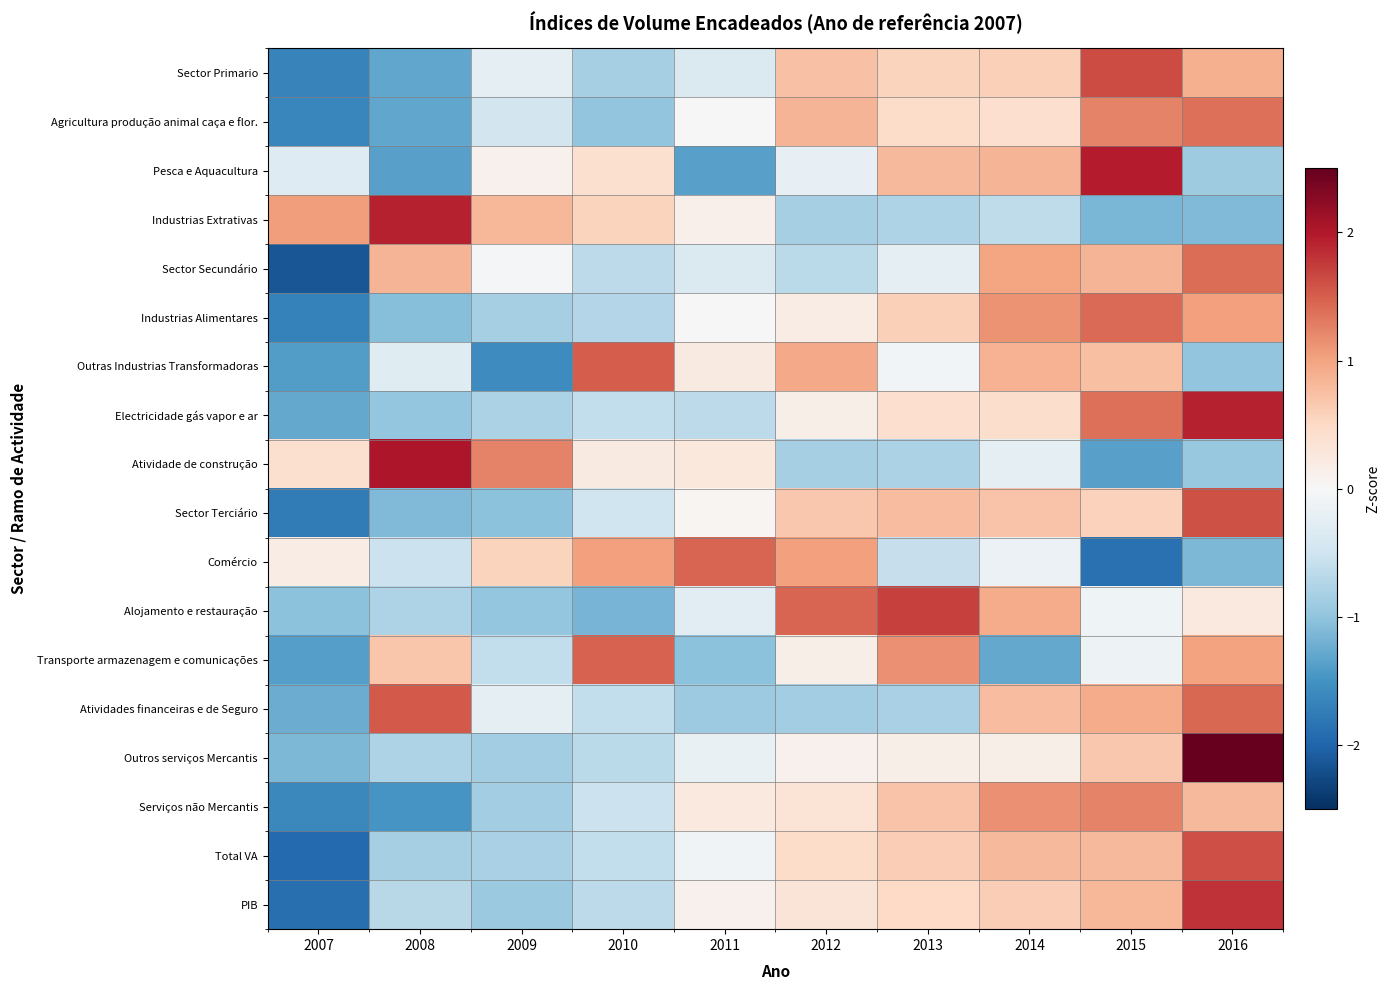

Reading right to left, transcribe all the data shown in this chart.

Sector Primario: 2016=0.9	2015=1.6	2014=0.6	2013=0.6	2012=0.7	2011=-0.4	2010=-0.8	2009=-0.2	2008=-1.3	2007=-1.7
Agricultura produção animal caça e flor.: 2016=1.4	2015=1.2	2014=0.4	2013=0.5	2012=0.9	2011=0.0	2010=-1.0	2009=-0.5	2008=-1.3	2007=-1.6
Pesca e Aquacultura: 2016=-0.9	2015=2.0	2014=0.8	2013=0.8	2012=-0.2	2011=-1.4	2010=0.4	2009=0.1	2008=-1.4	2007=-0.3
Industrias Extrativas: 2016=-1.1	2015=-1.1	2014=-0.6	2013=-0.8	2012=-0.8	2011=0.1	2010=0.6	2009=0.8	2008=1.9	2007=1.0
Sector Secundário: 2016=1.4	2015=0.9	2014=1.0	2013=-0.2	2012=-0.7	2011=-0.4	2010=-0.7	2009=-0.0	2008=0.9	2007=-2.1
Industrias Alimentares: 2016=1.0	2015=1.4	2014=1.1	2013=0.6	2012=0.2	2011=-0.0	2010=-0.7	2009=-0.8	2008=-1.1	2007=-1.7
Outras Industrias Transformadoras: 2016=-1.0	2015=0.8	2014=0.9	2013=-0.1	2012=0.9	2011=0.2	2010=1.5	2009=-1.6	2008=-0.3	2007=-1.4
Electricidade gás vapor e ar: 2016=1.9	2015=1.4	2014=0.4	2013=0.4	2012=0.1	2011=-0.7	2010=-0.6	2009=-0.8	2008=-1.0	2007=-1.3
Atividade de construção: 2016=-0.9	2015=-1.4	2014=-0.2	2013=-0.8	2012=-0.8	2011=0.3	2010=0.2	2009=1.2	2008=2.0	2007=0.4
Sector Terciário: 2016=1.6	2015=0.6	2014=0.7	2013=0.8	2012=0.7	2011=0.0	2010=-0.5	2009=-1.0	2008=-1.1	2007=-1.7
Comércio: 2016=-1.1	2015=-1.9	2014=-0.1	2013=-0.6	2012=1.0	2011=1.5	2010=1.0	2009=0.6	2008=-0.5	2007=0.2
Alojamento e restauração: 2016=0.2	2015=-0.1	2014=0.9	2013=1.7	2012=1.5	2011=-0.3	2010=-1.2	2009=-1.0	2008=-0.8	2007=-1.0
Transporte armazenagem e comunicações: 2016=1.0	2015=-0.1	2014=-1.3	2013=1.1	2012=0.1	2011=-1.0	2010=1.5	2009=-0.6	2008=0.7	2007=-1.4
Atividades financeiras e de Seguro: 2016=1.4	2015=0.9	2014=0.8	2013=-0.8	2012=-0.9	2011=-0.9	2010=-0.6	2009=-0.2	2008=1.5	2007=-1.2
Outros serviços Mercantis: 2016=2.5	2015=0.7	2014=0.2	2013=0.1	2012=0.1	2011=-0.2	2010=-0.7	2009=-0.9	2008=-0.8	2007=-1.1
Serviços não Mercantis: 2016=0.8	2015=1.2	2014=1.1	2013=0.7	2012=0.3	2011=0.2	2010=-0.5	2009=-0.9	2008=-1.5	2007=-1.6
Total VA: 2016=1.6	2015=0.8	2014=0.8	2013=0.6	2012=0.5	2011=-0.1	2010=-0.6	2009=-0.8	2008=-0.8	2007=-1.9
PIB: 2016=1.8	2015=0.8	2014=0.6	2013=0.5	2012=0.3	2011=0.1	2010=-0.7	2009=-0.9	2008=-0.7	2007=-1.9